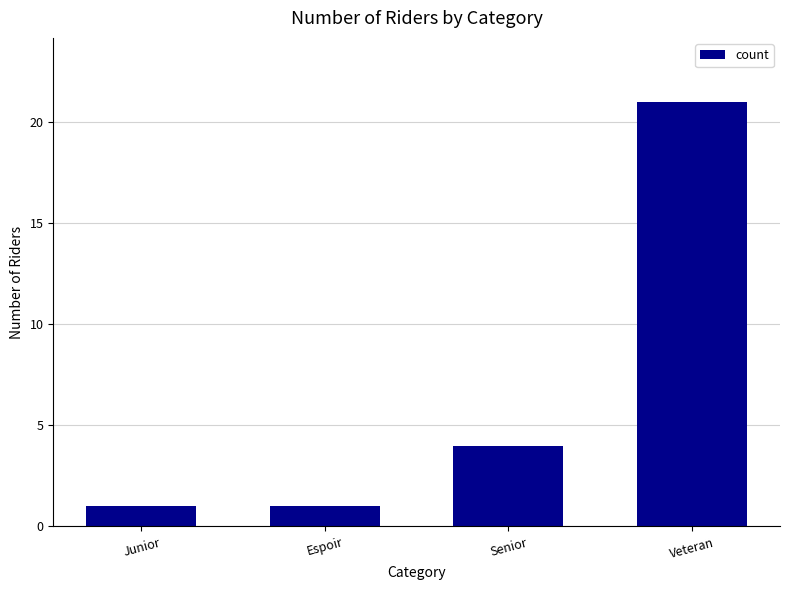

What value does the data have at Senior, to the nearest 5?

5